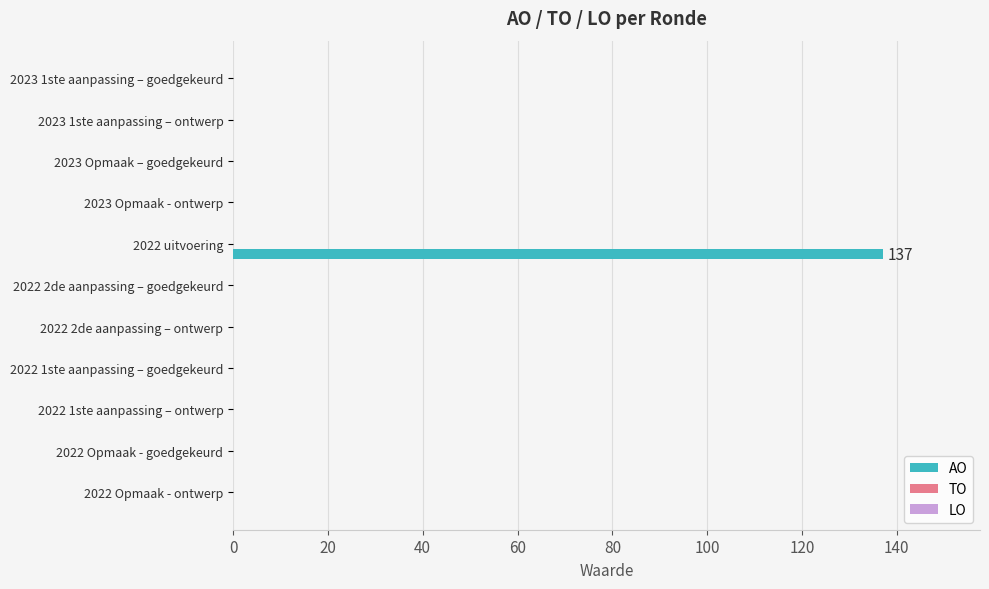

What is the maximum value shown in the chart?

137